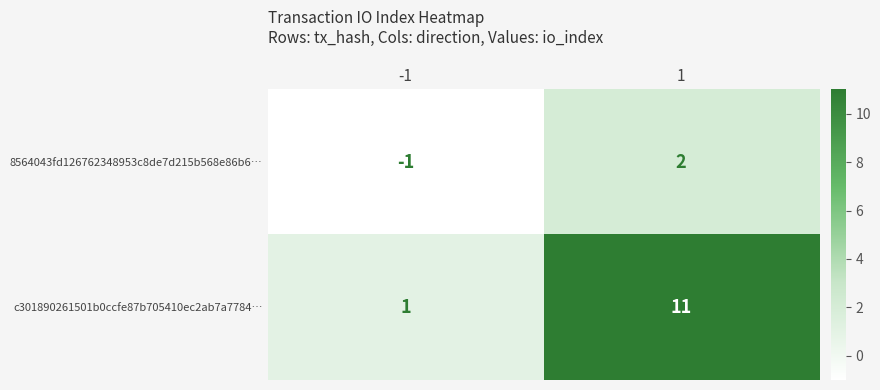

What is the greatest value displayed?

11